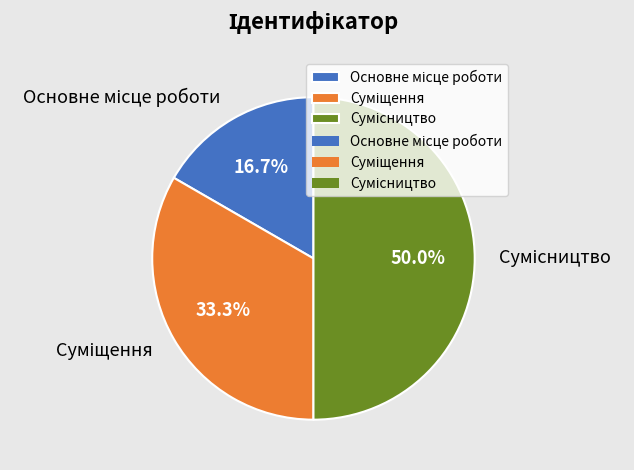

How many slices are in this pie chart?

3